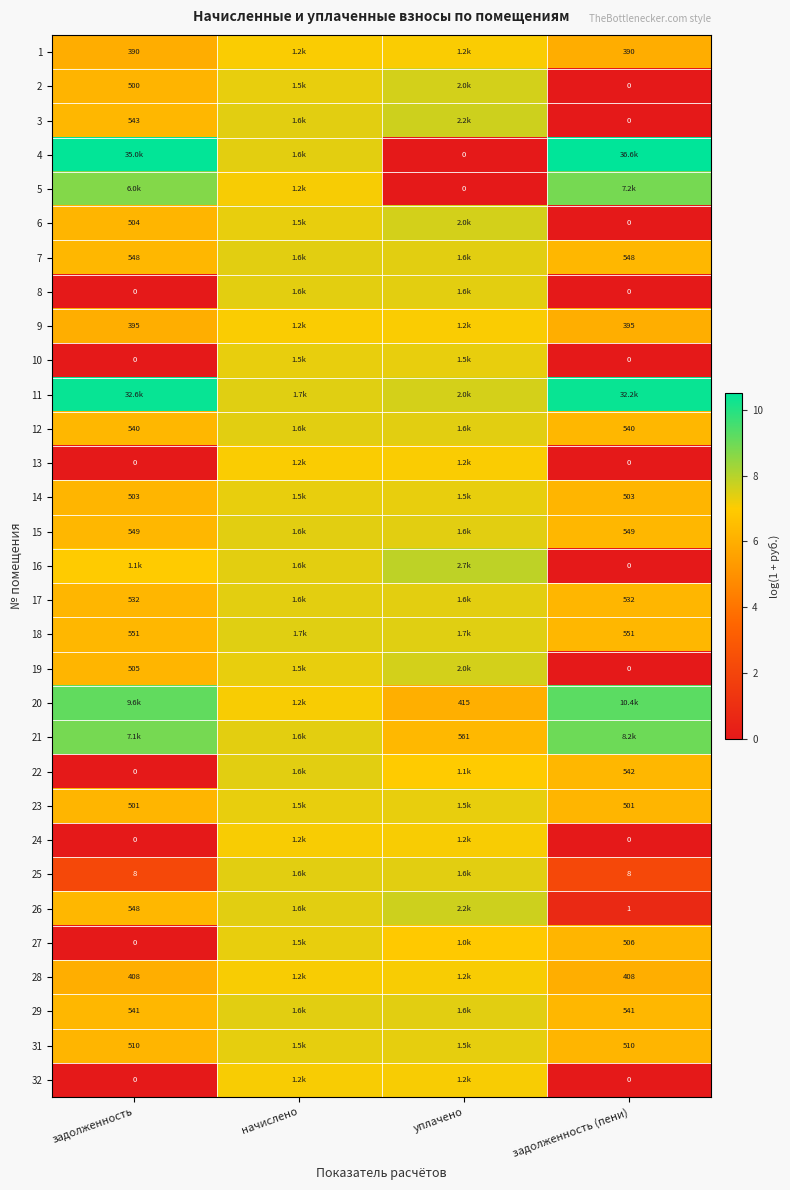

At how many categories does at least one series exceed 2?

4